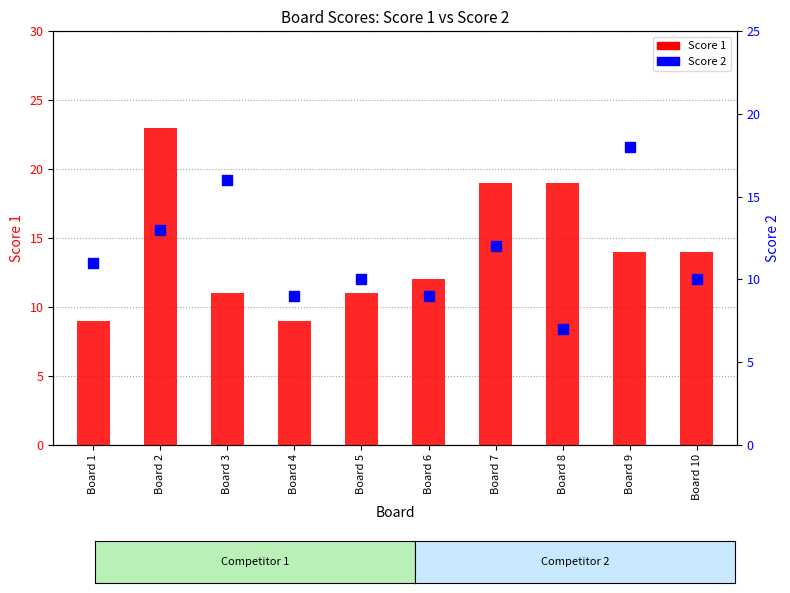

Which series reaches the minimum Y coordinate?

Score 2